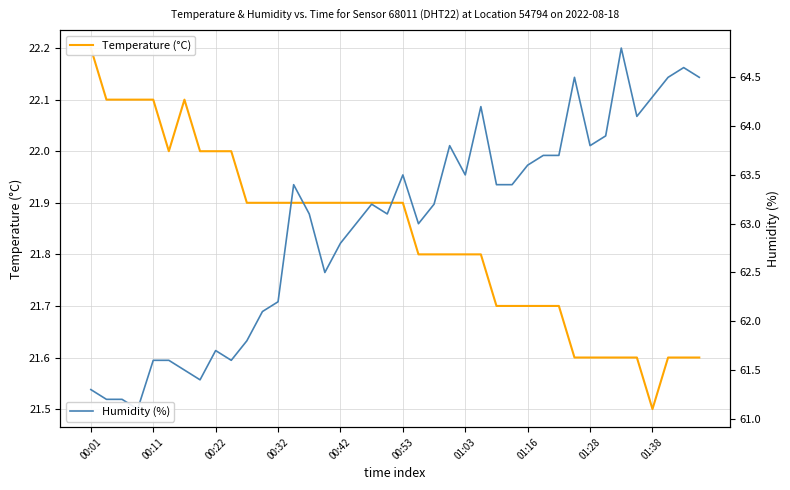

At which category is the sum across all series the highest?

34